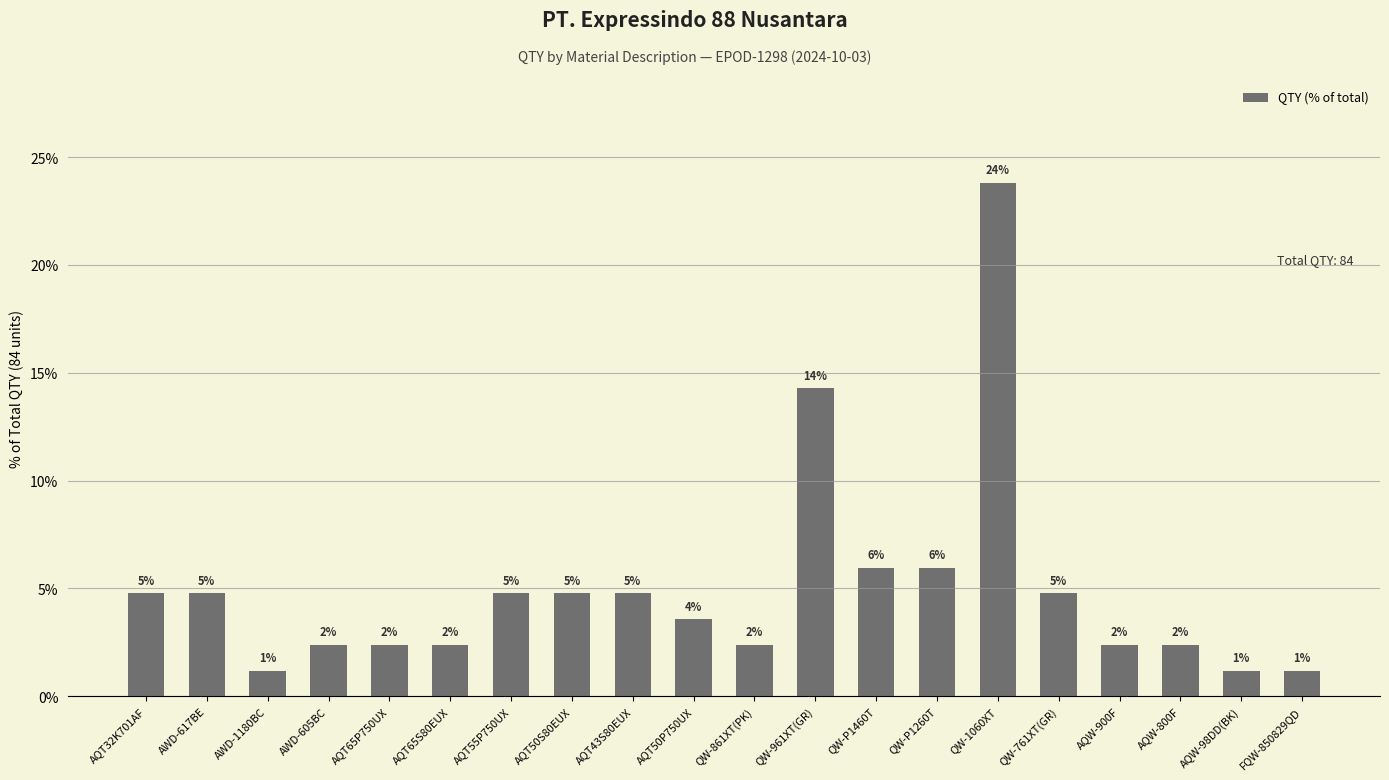

Between AQT50P750UX and QW-1060XT, which is larger?

QW-1060XT